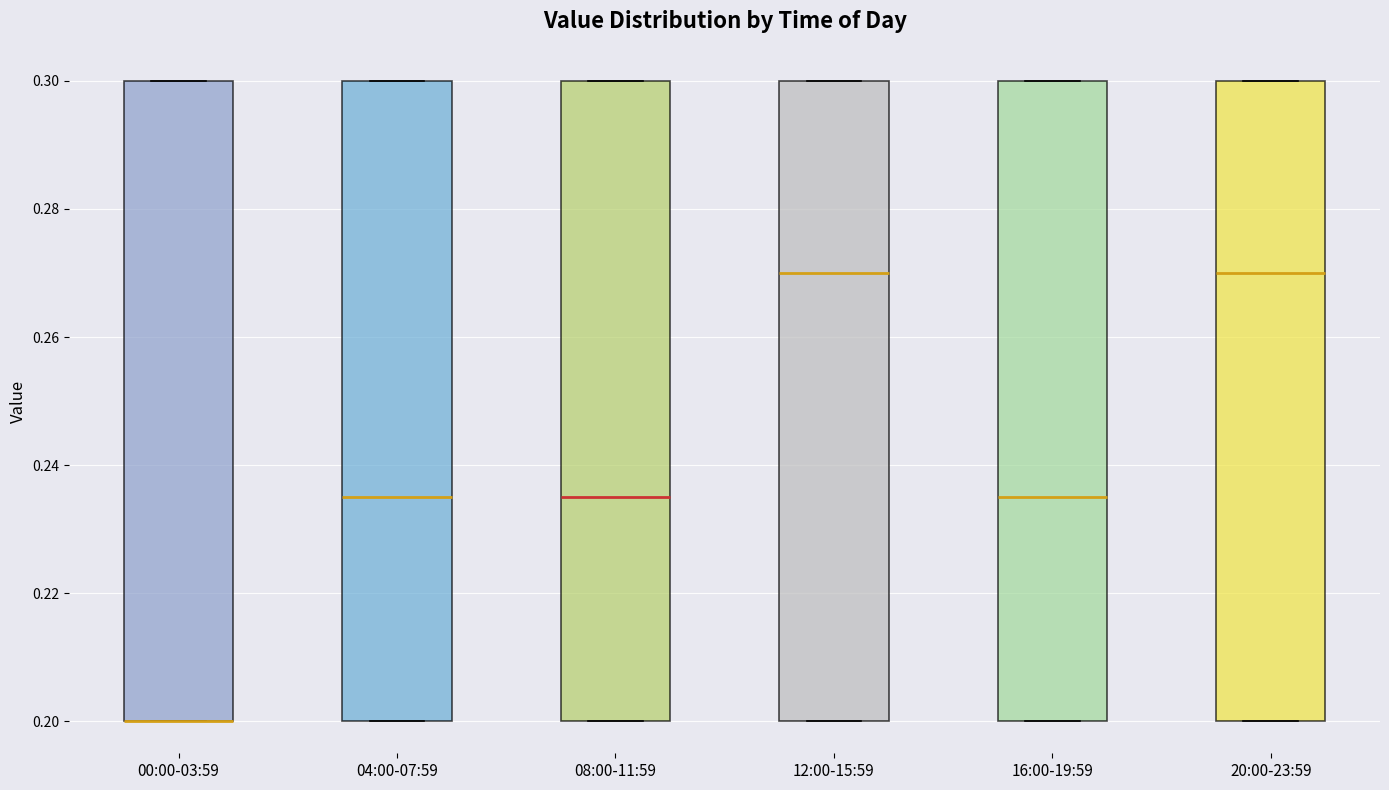

Reading left to right, read every box against the y-axis: the position of its median line, the range the box covers, and the ends of its whiskers. The values are not printed on the chart, so give them approximately, as read against the axis.

00:00-03:59: median 0.200 (drawn on the box's lower edge), box 0.200 to 0.300, whiskers 0.200 to 0.300
04:00-07:59: median 0.236, box 0.200 to 0.300, whiskers 0.200 to 0.300
08:00-11:59: median 0.236, box 0.200 to 0.300, whiskers 0.200 to 0.300
12:00-15:59: median 0.270, box 0.200 to 0.300, whiskers 0.200 to 0.300
16:00-19:59: median 0.236, box 0.200 to 0.300, whiskers 0.200 to 0.300
20:00-23:59: median 0.270, box 0.200 to 0.300, whiskers 0.200 to 0.300